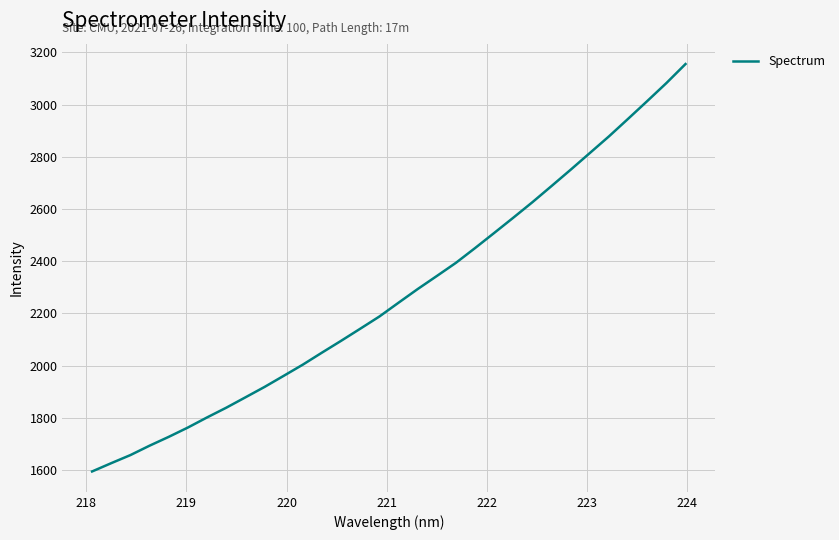

What is the maximum value shown in the chart?

3155.5